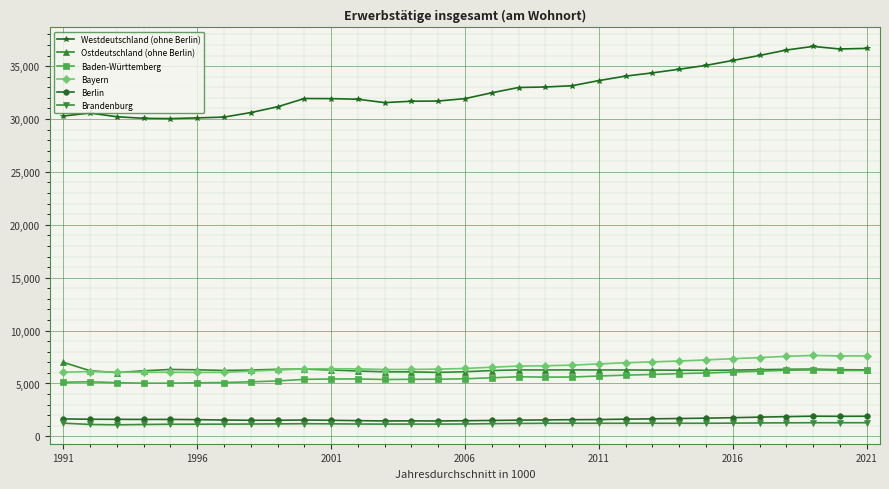

Does the chart have visible grid lines?

Yes